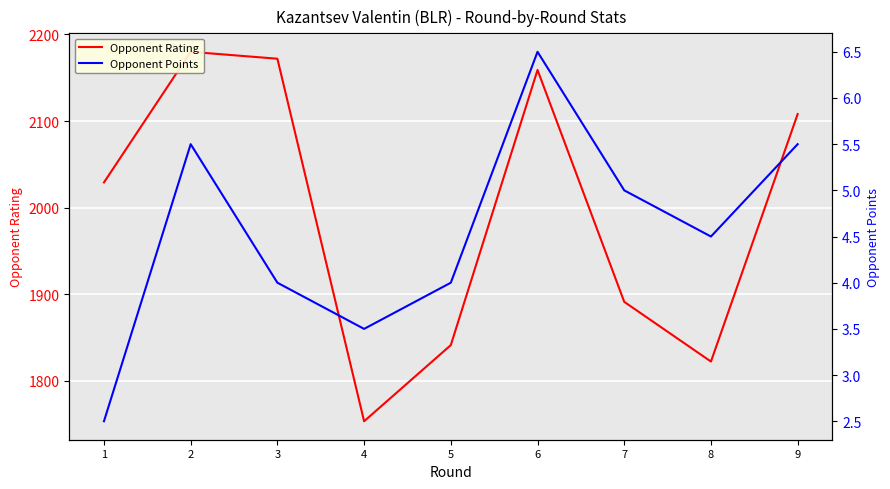

In Opponent Points, how many points are lower than both neighbors (excluding endpoints)?

2